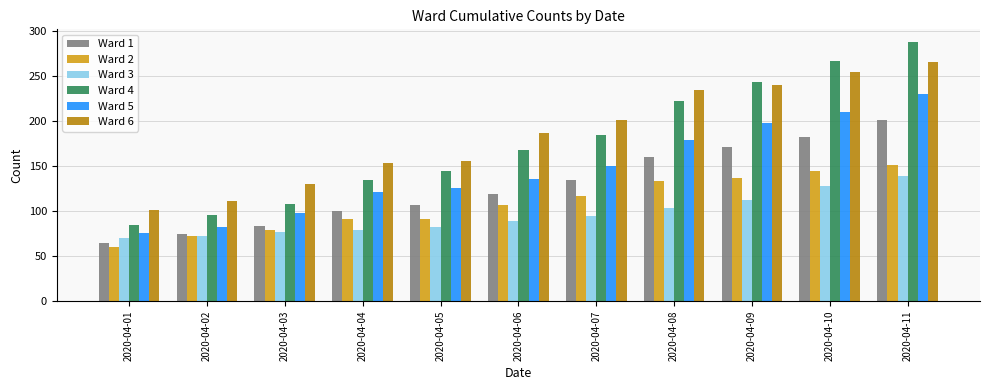

The value of Ward 6 at 2020-04-05 is 156. True or false?

True